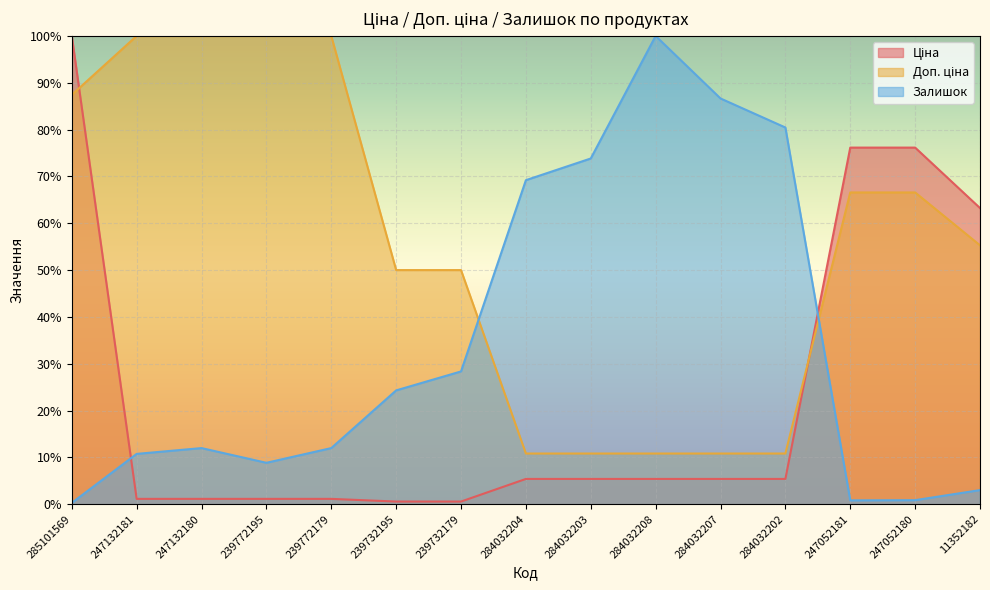

What is the sum of all Залишок values?

511.4